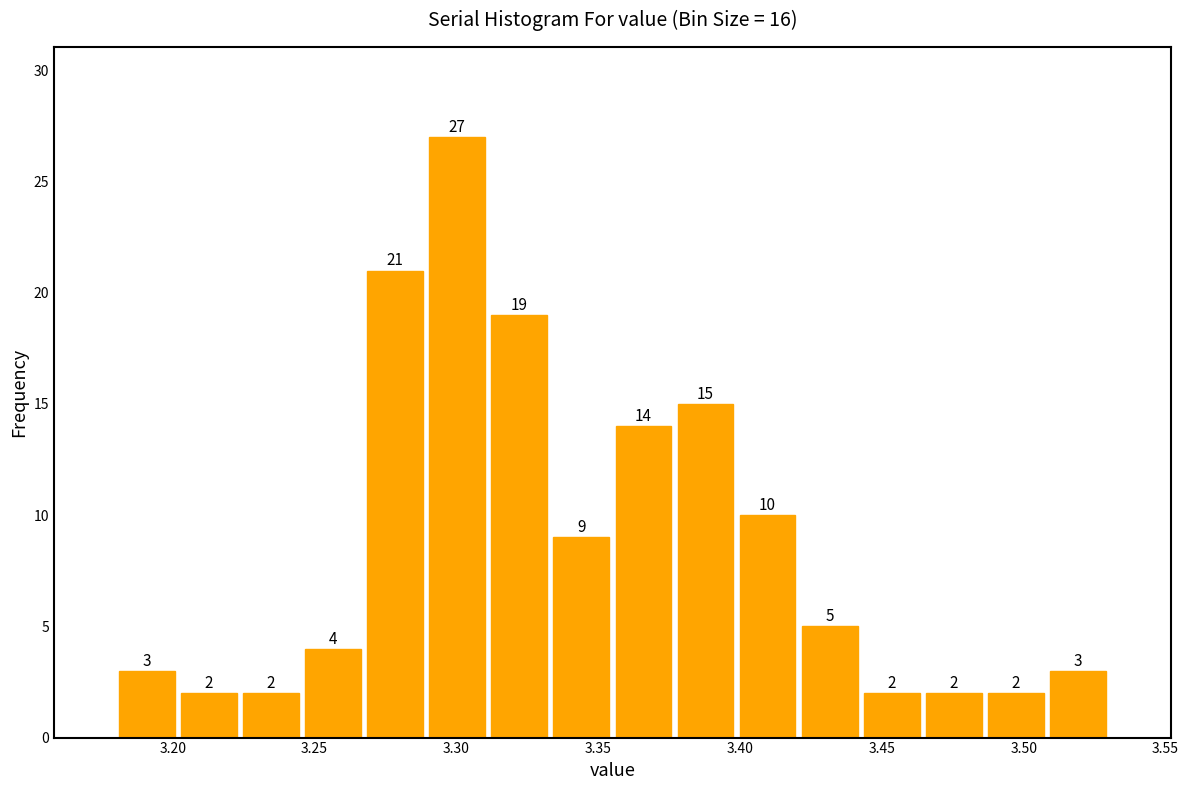

Reading left to right, transcribe this chart: for each bar, give the range it covers on the x-axis and its height. The bar edges are not printed on the chart, so give them approximately, as read against the axis.

3.180 to 3.200: 3
3.200 to 3.225: 2
3.225 to 3.245: 2
3.245 to 3.270: 4
3.270 to 3.290: 21
3.290 to 3.310: 27
3.310 to 3.335: 19
3.335 to 3.355: 9
3.355 to 3.375: 14
3.375 to 3.400: 15
3.400 to 3.420: 10
3.420 to 3.445: 5
3.445 to 3.465: 2
3.465 to 3.485: 2
3.485 to 3.510: 2
3.510 to 3.530: 3